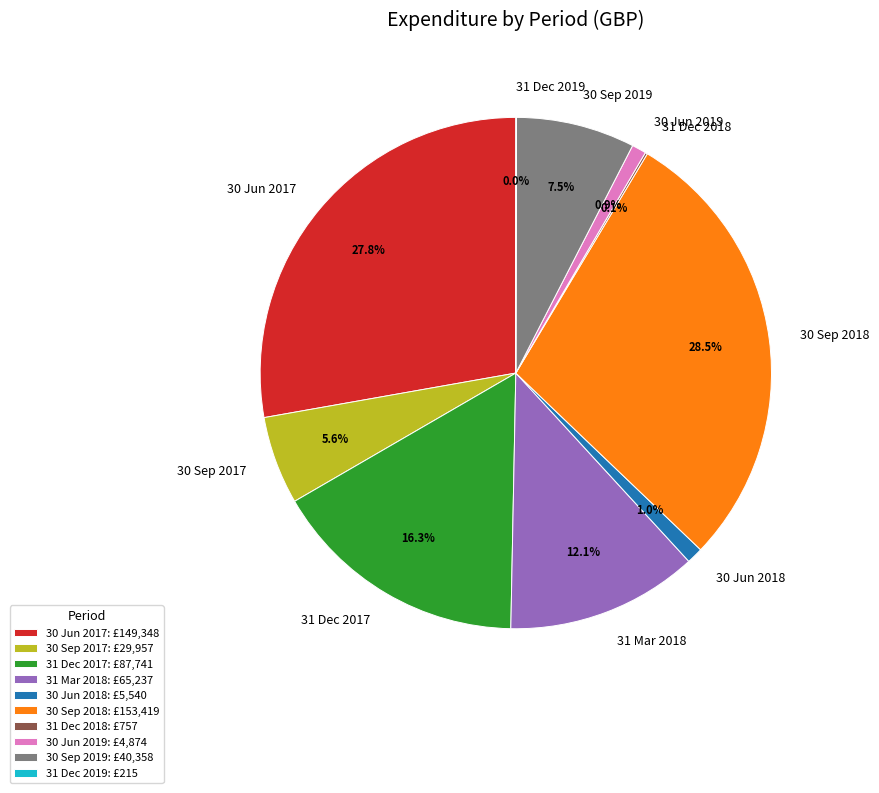

True or false: 30 Jun 2019 accounts for 8% of the total.

False